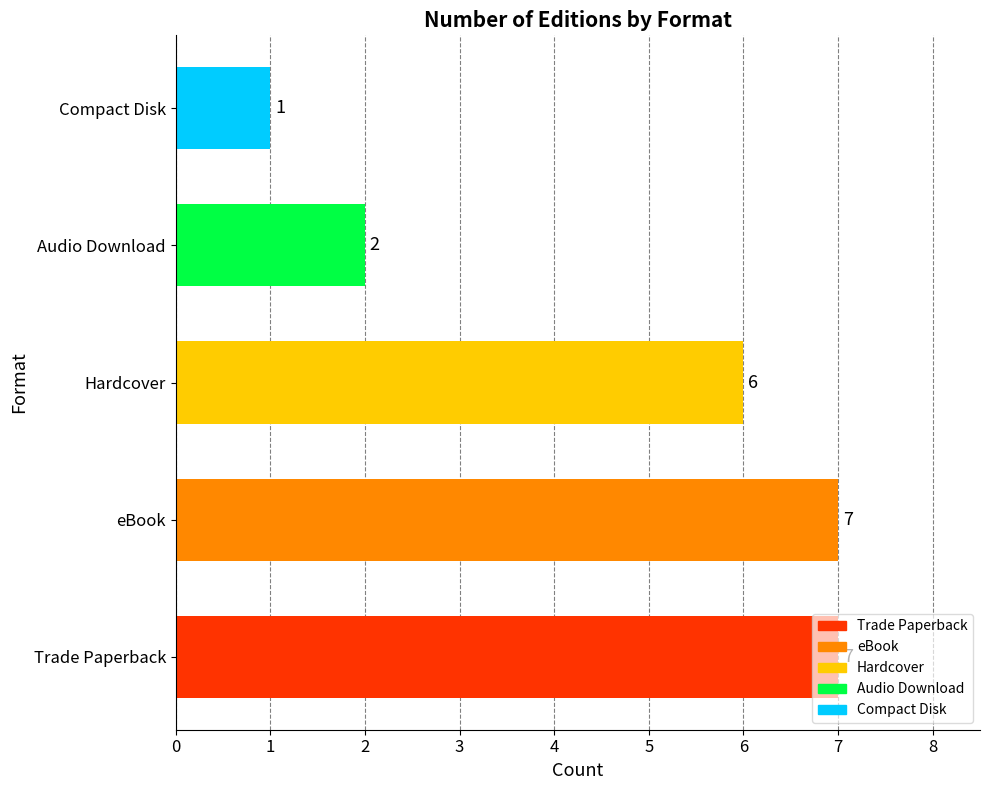

What is the ratio of the value at Hardcover to the value at eBook?

0.9